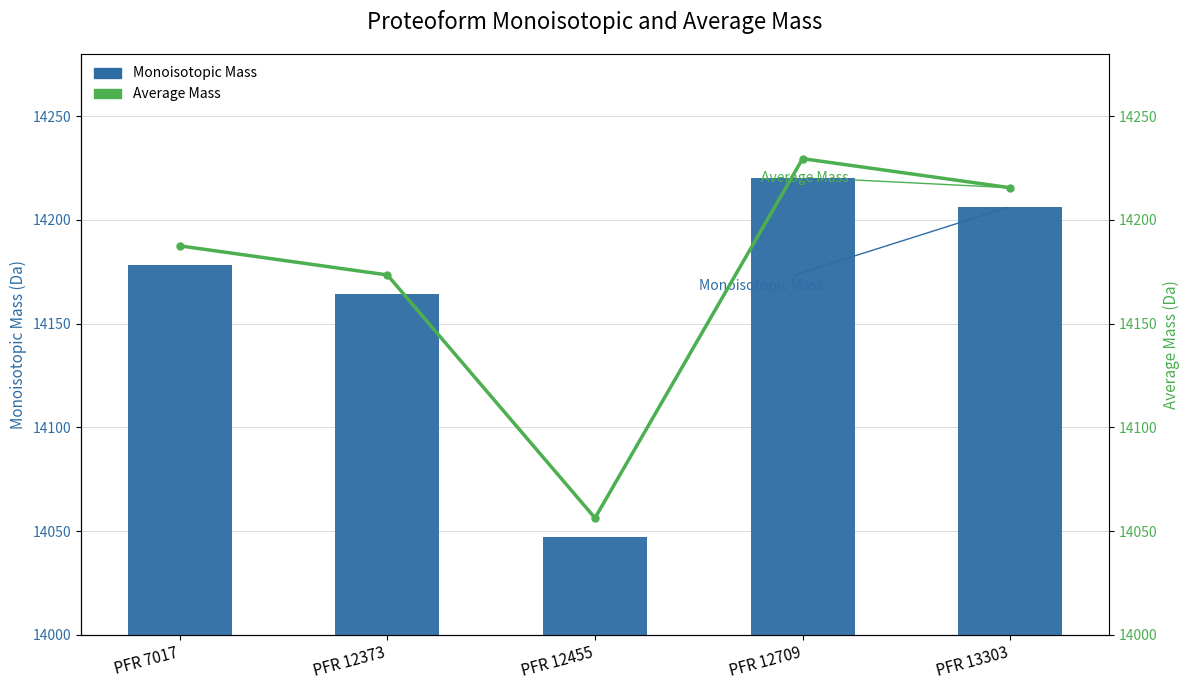

At which category does the chart reach its minimum across all series?

PFR 12455